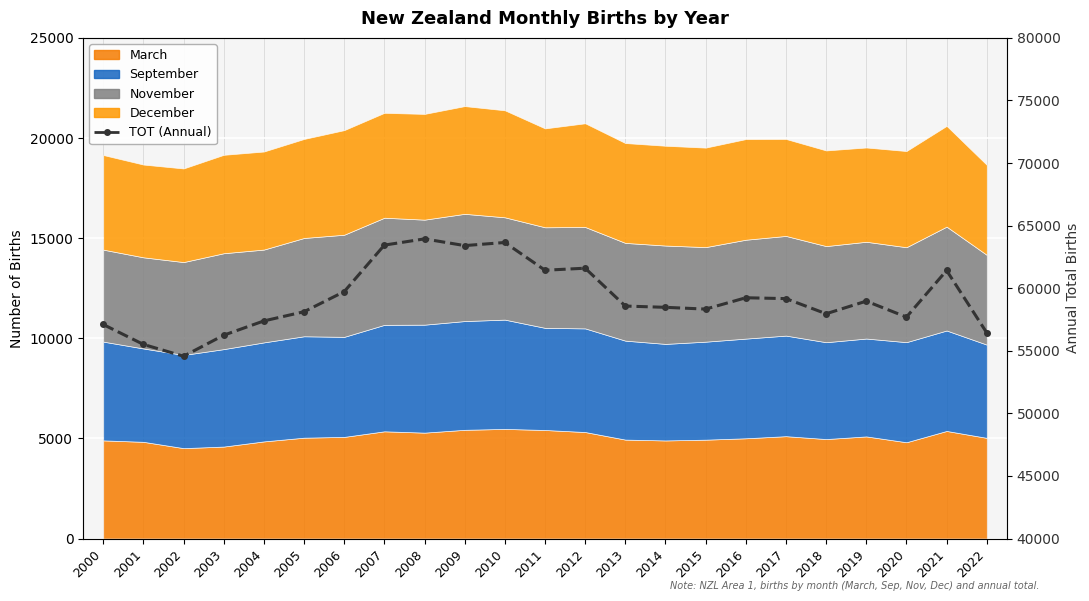

List the labels in order of value, smallest first.

2002, 2001, 2003, 2022, 2000, 2004, 2020, 2018, 2005, 2015, 2014, 2013, 2019, 2017, 2016, 2006, 2021, 2011, 2012, 2009, 2007, 2010, 2008